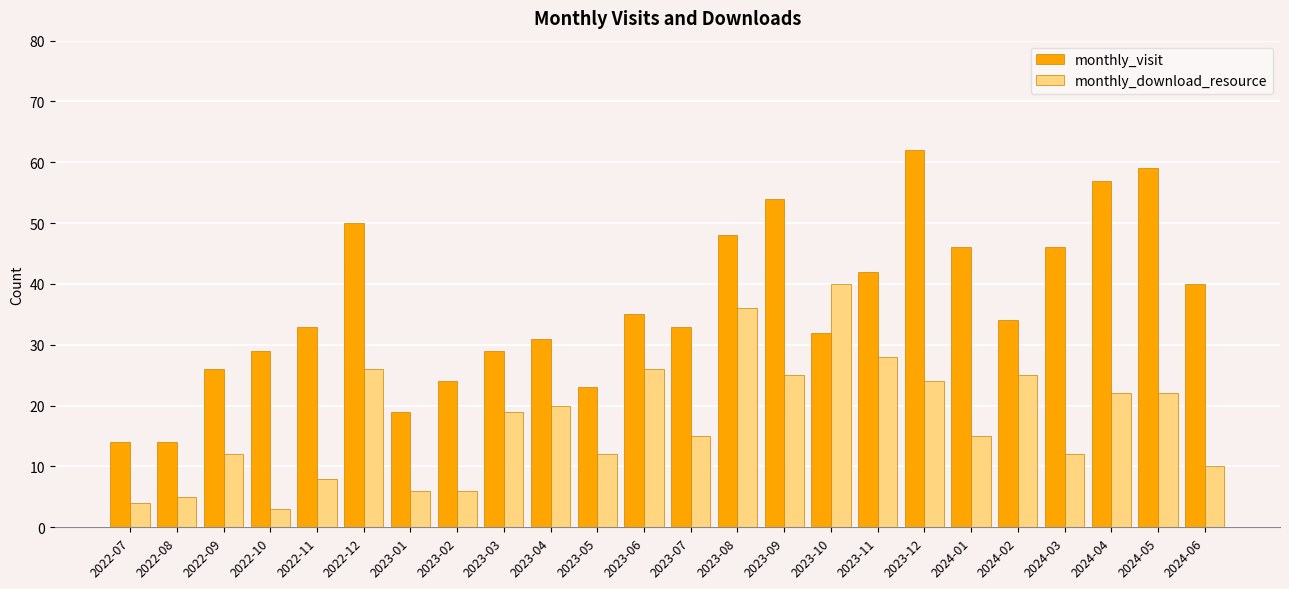

Rank the series by their maximum value, from lowest to highest.

monthly_download_resource, monthly_visit